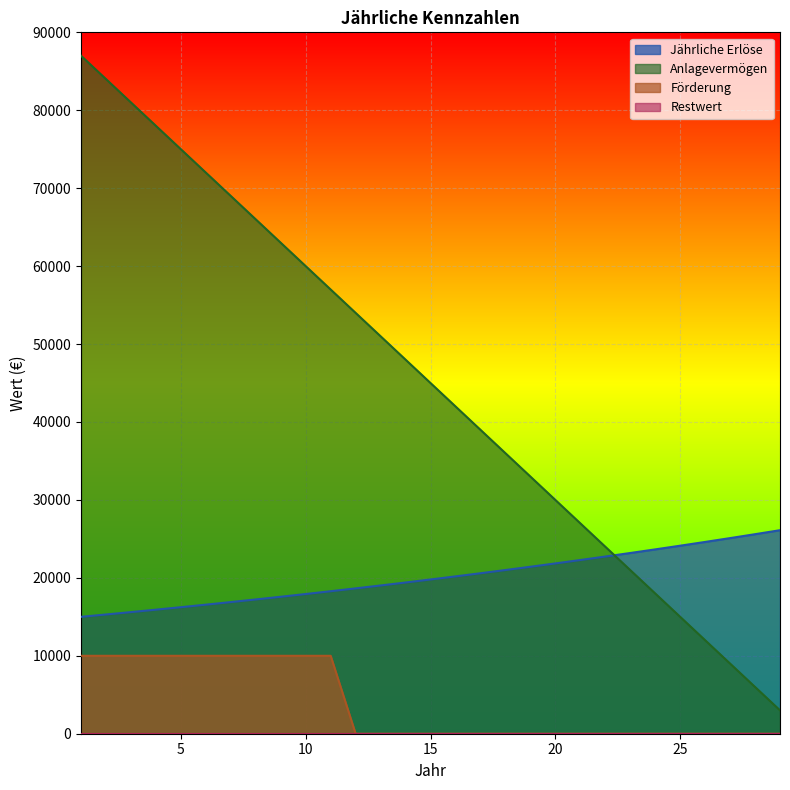

True or false: Förderung has a value of 4379.8 at 10.

False